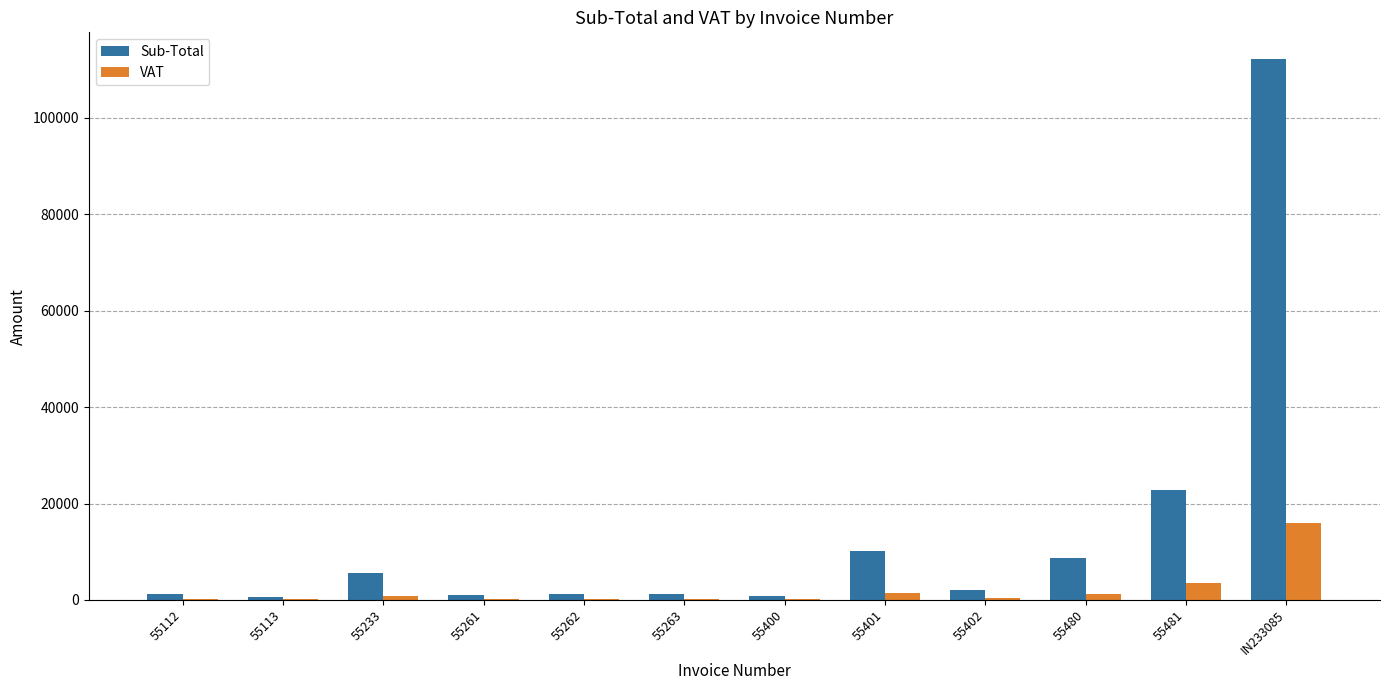

At which category does the chart reach its peak across all series?

IN233085